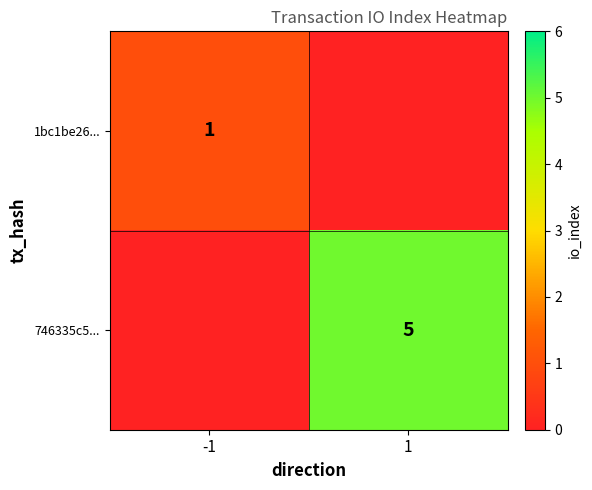

Is it true that 1bc1be26... equals 1 at -1?

True